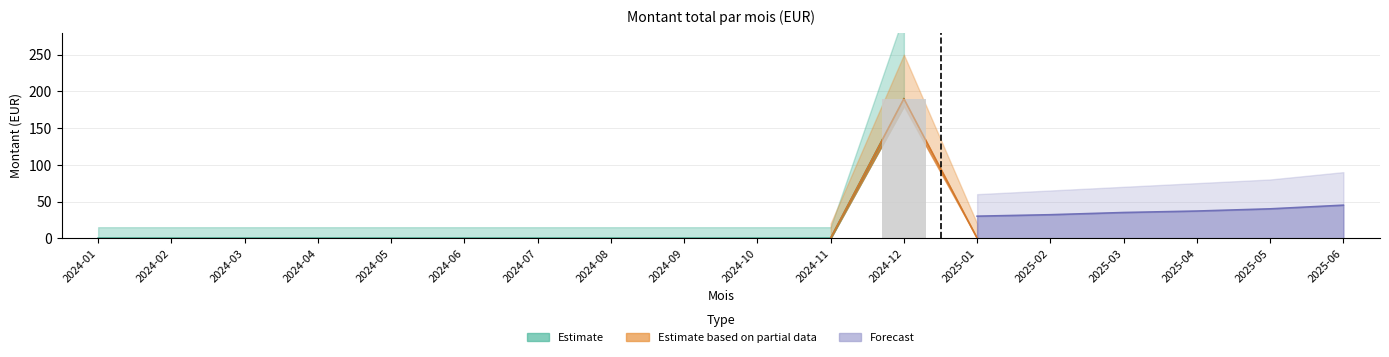

How many values are above zero?

1